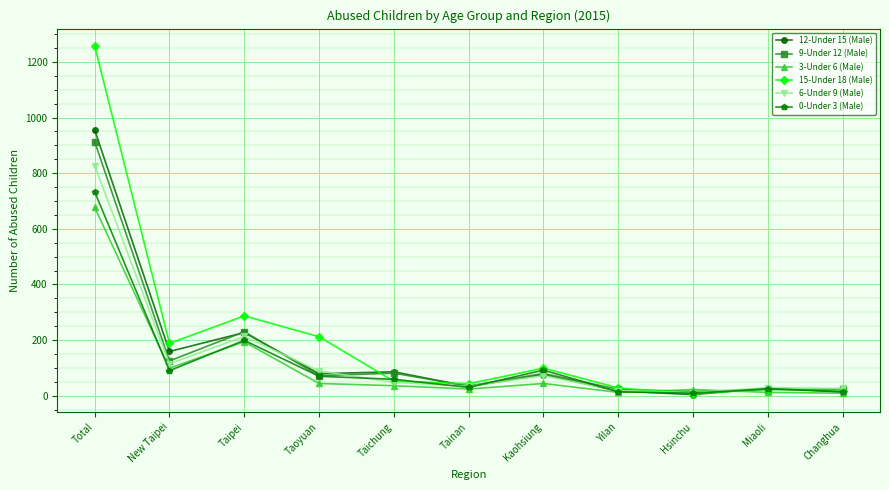

Which series has the largest range (max minus min)?

15-Under 18 (Male)